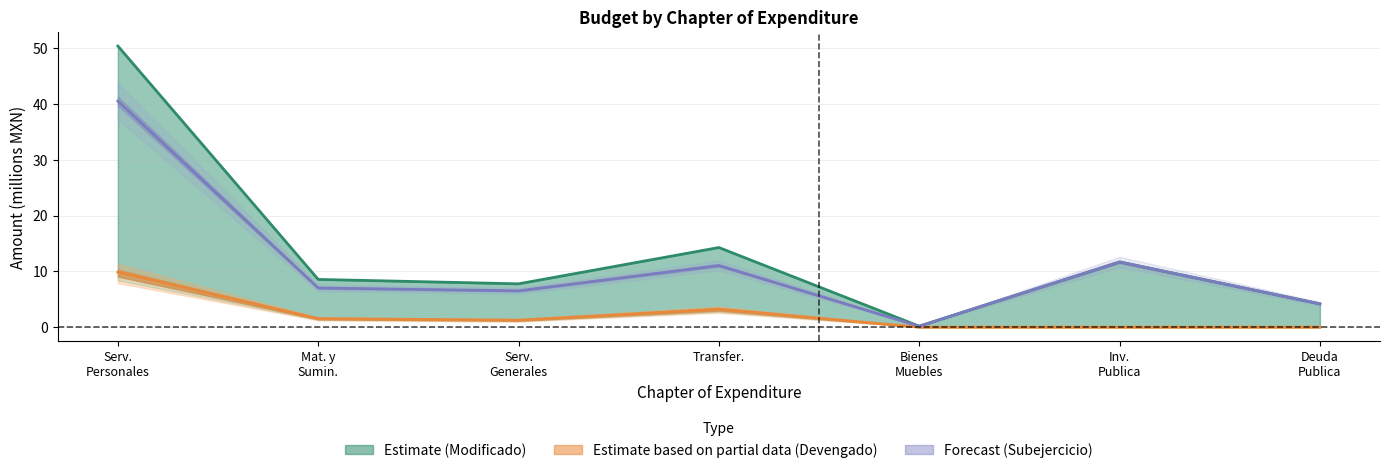

True or false: Devengado and Modificado cross at least once.

False